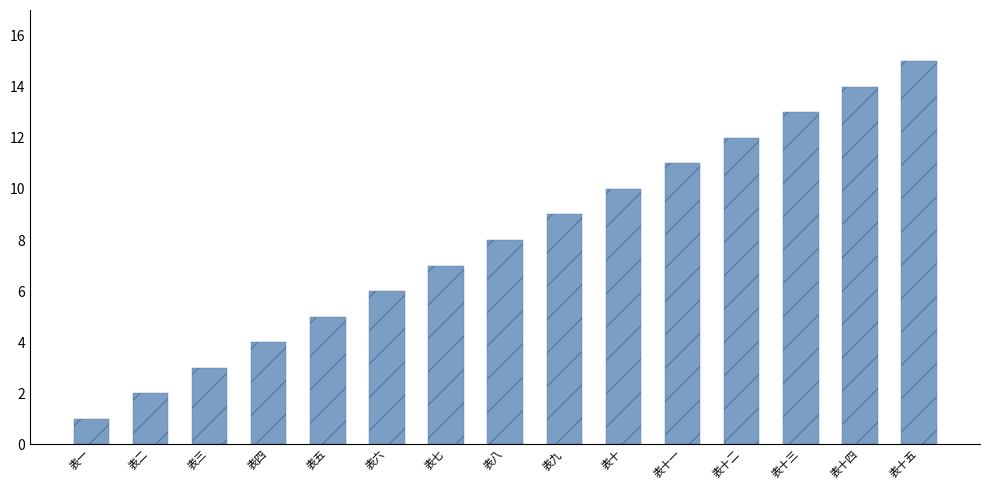

What position from the left is 表一?

1